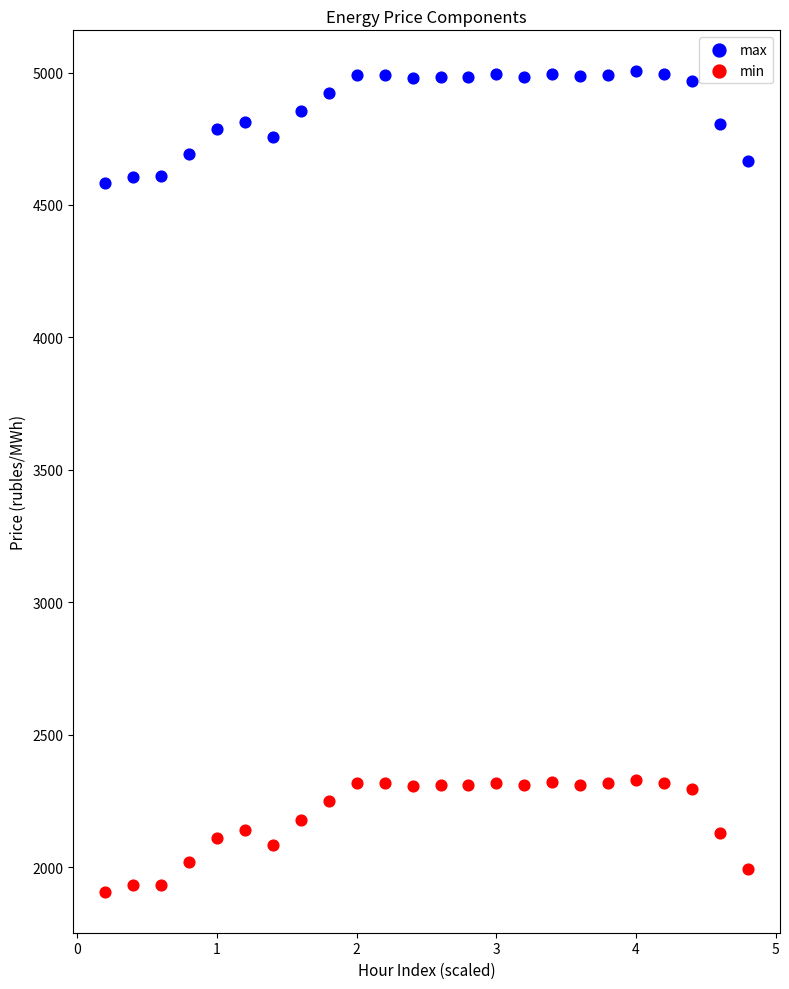

Which series reaches the maximum Y coordinate?

max